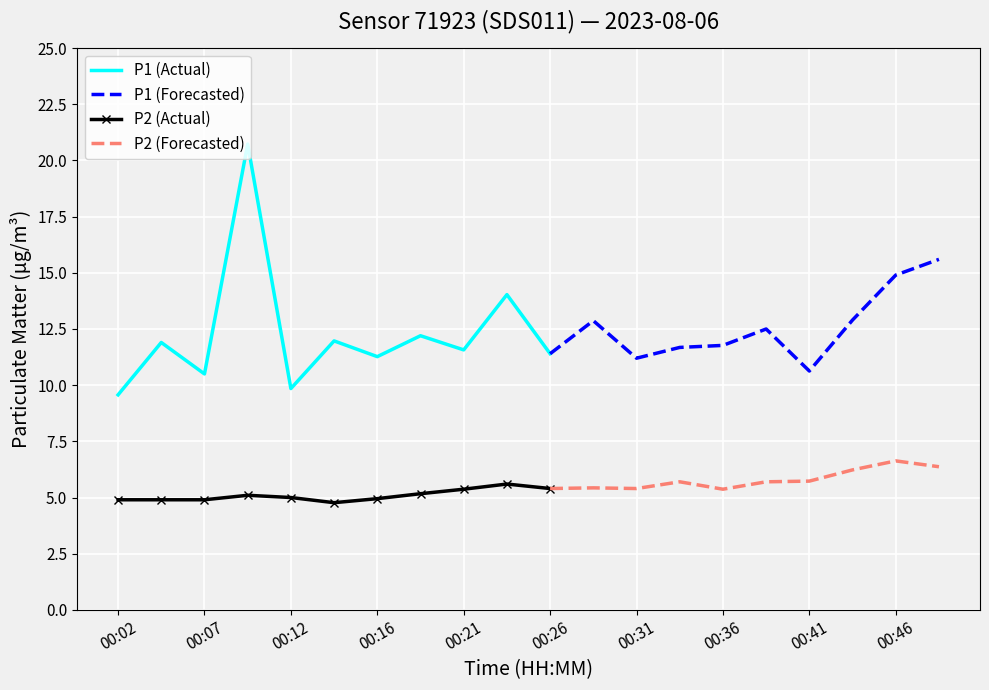

True or false: P2 and P1 cross at least once.

False